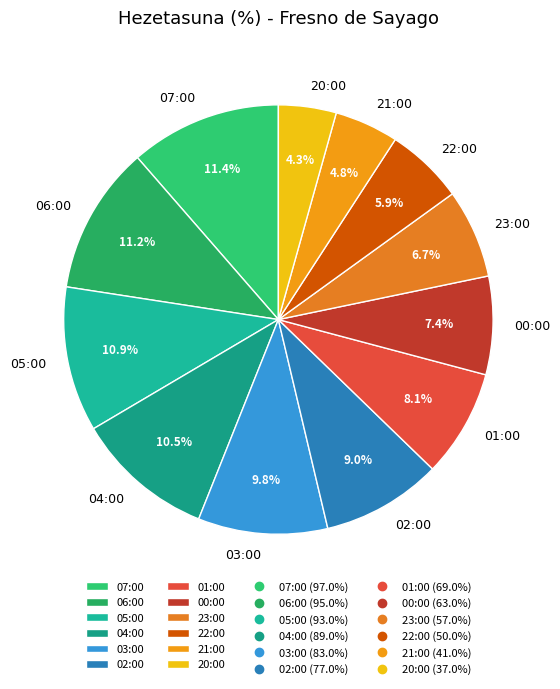

How many segments does this pie chart have?

12